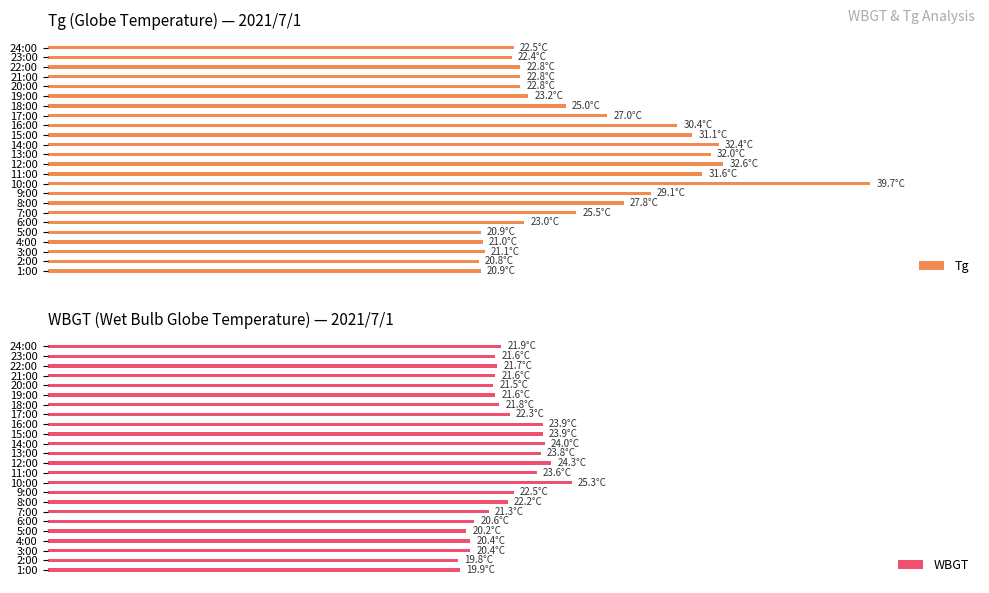

At how many categories does at least one series exceed 23?

13